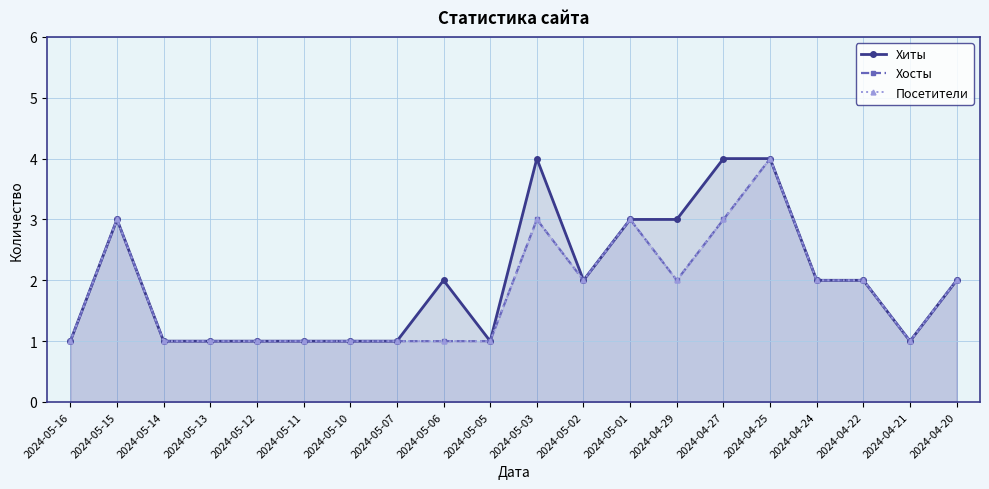

At how many categories does at least one series exceed 3?

3